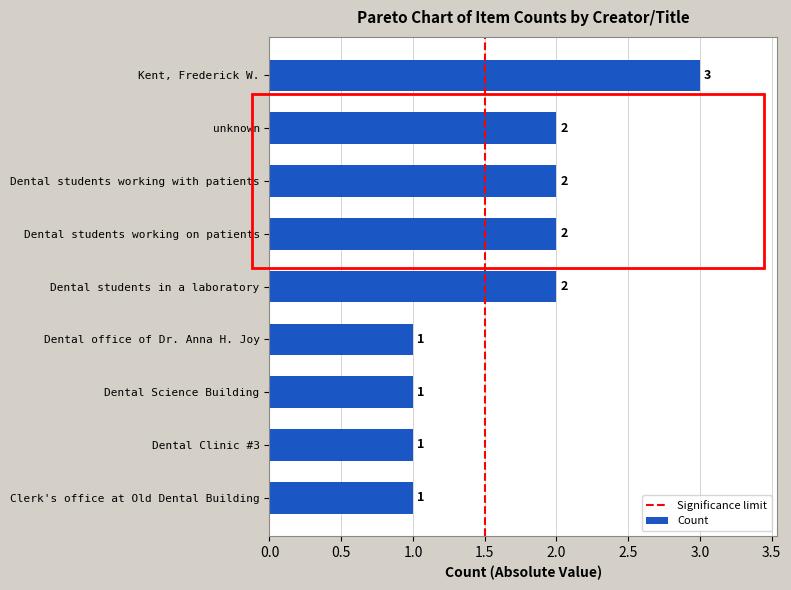

What is the ratio of the value at Dental office of Dr. Anna H. Joy to the value at unknown?

0.5